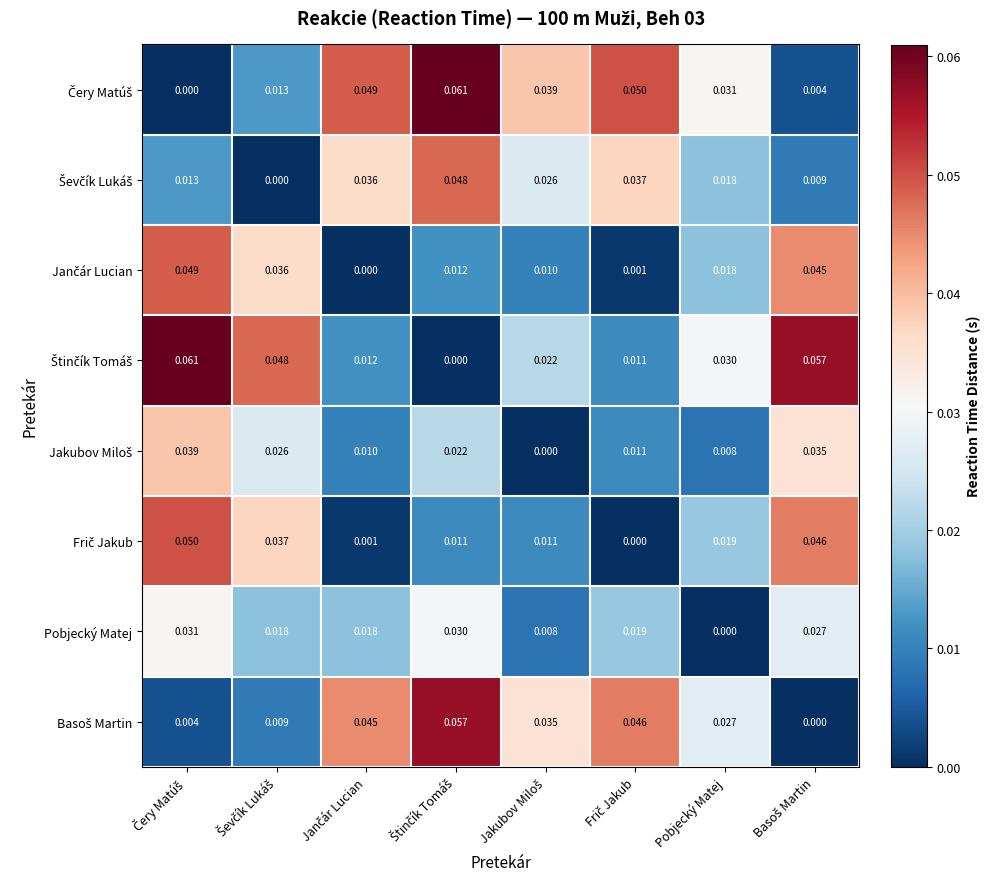

At which label does Pobjecký Matej reach its minimum?

Pobjecký Matej